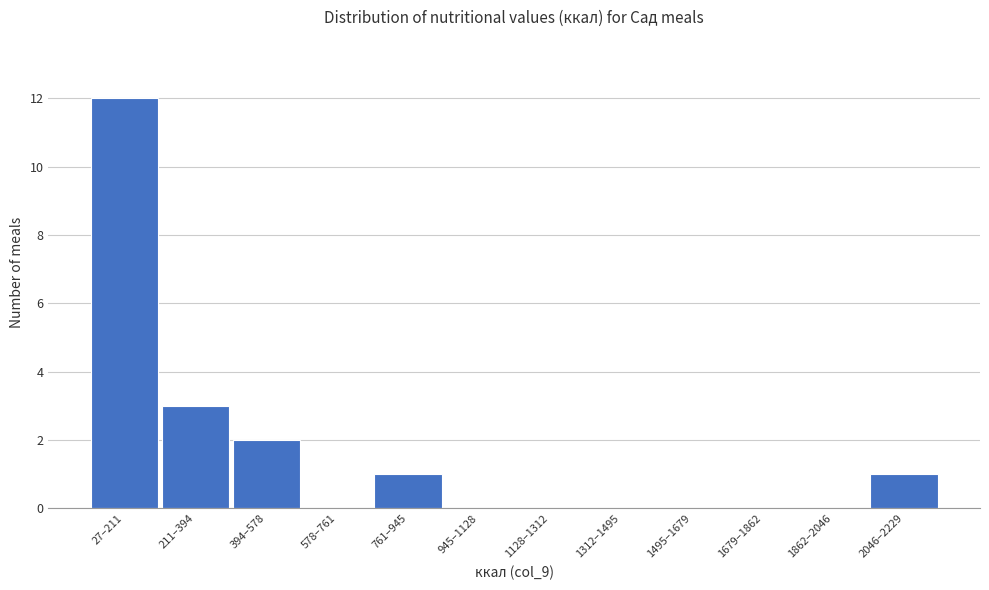

Reading left to right, what are all the values shown in this chart?

27–211=12	211–394=3	394–578=2	578–761=0	761–945=1	945–1128=0	1128–1312=0	1312–1495=0	1495–1679=0	1679–1862=0	1862–2046=0	2046–2229=1